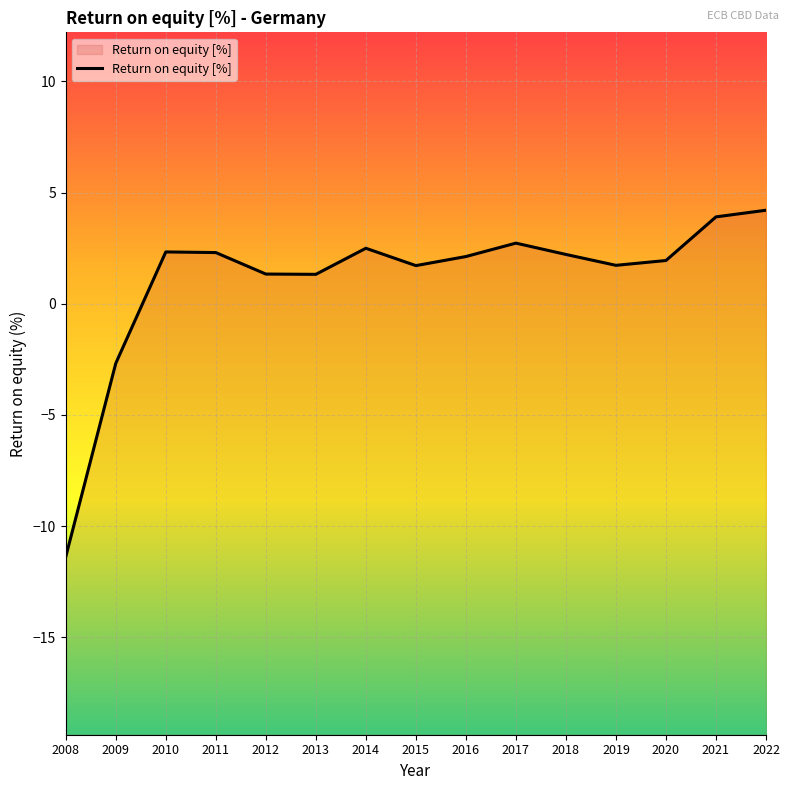

List the labels in order of value, smallest first.

2008, 2009, 2013, 2012, 2015, 2019, 2020, 2016, 2018, 2011, 2010, 2014, 2017, 2021, 2022